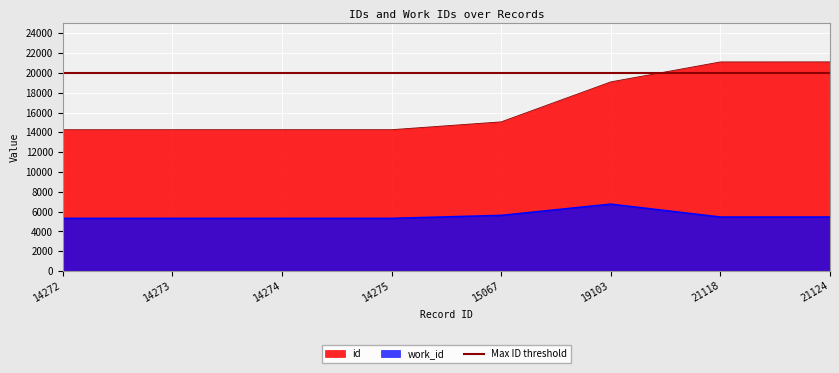

How many series are shown in this chart?

2